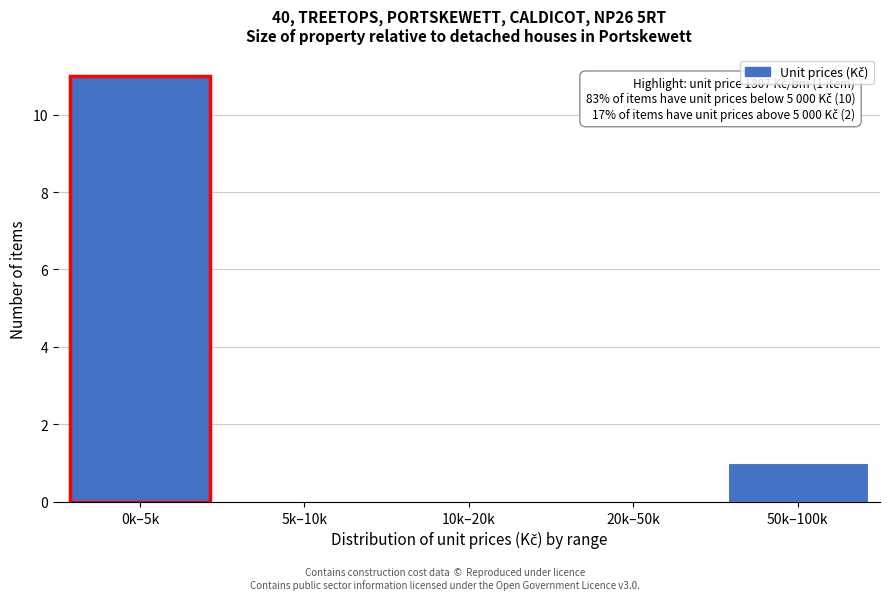

Reading left to right, transcribe all the data shown in this chart.

0k–5k=11	5k–10k=0	10k–20k=0	20k–50k=0	50k–100k=1